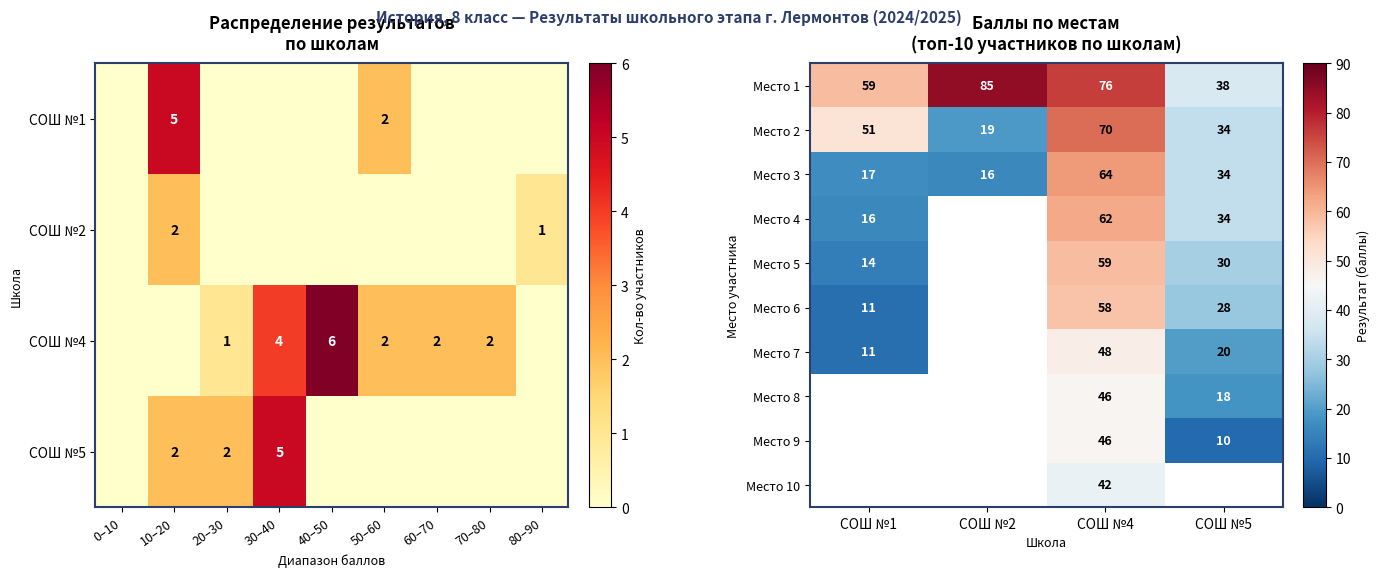

Is the value of Место 4 at СОШ №1 greater than the value of Место 1 at СОШ №2?

No